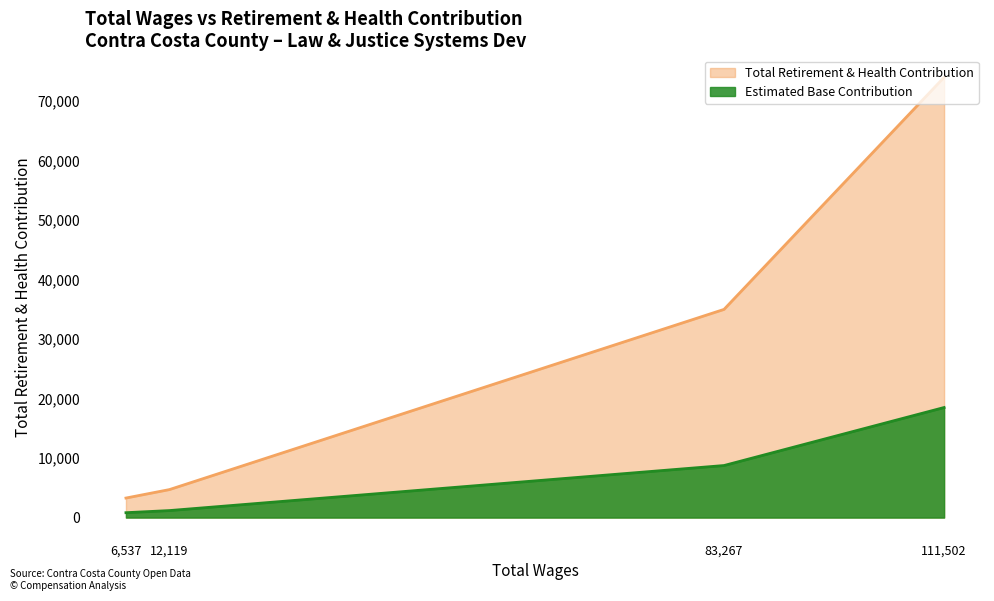

Reading left to right, what are all the values shown in this chart?

111502.0=74003	83267.0=34995	12119.0=4706	6537.0=3283